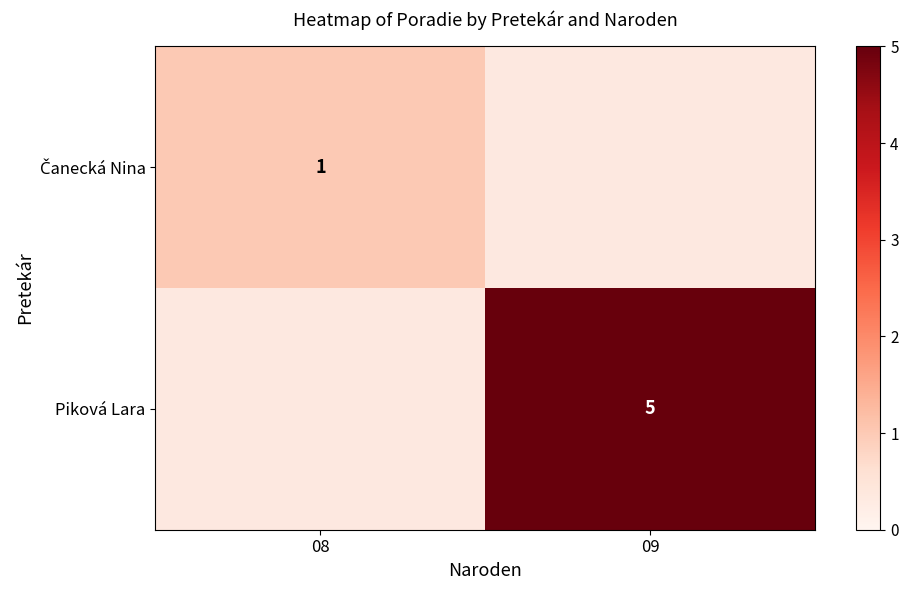

The value of Piková Lara at 09 is 5. True or false?

True